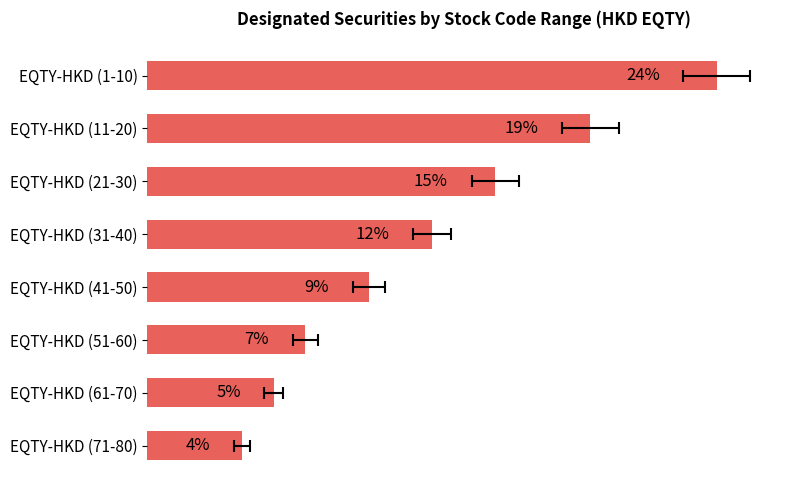

How many bars are there in total?

8